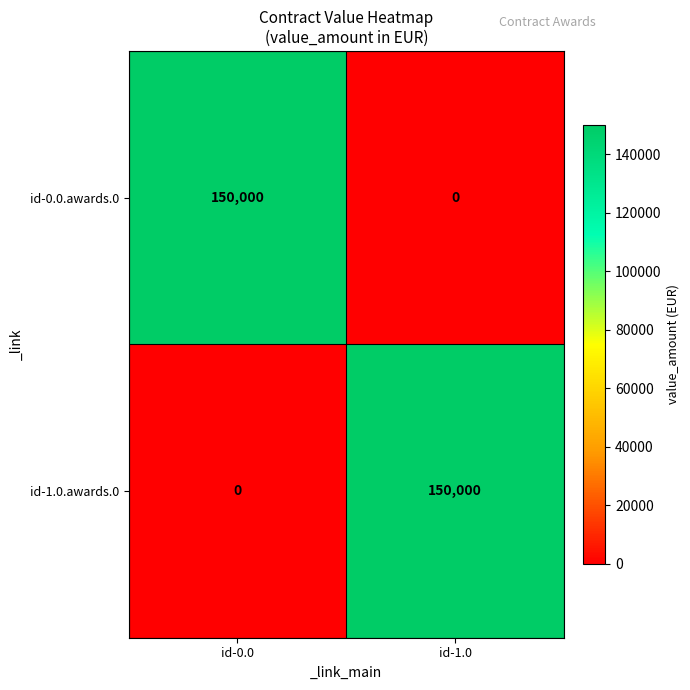

What is the difference between the maximum and minimum values in the id-1.0.awards.0 series?

150000